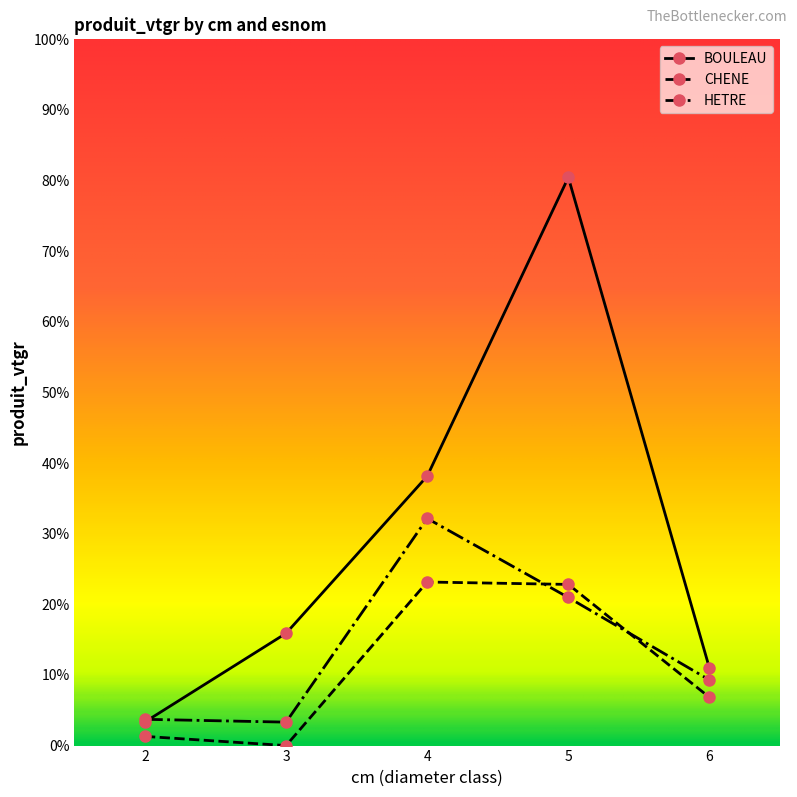

Does the chart display data point markers on the line(s)?

Yes